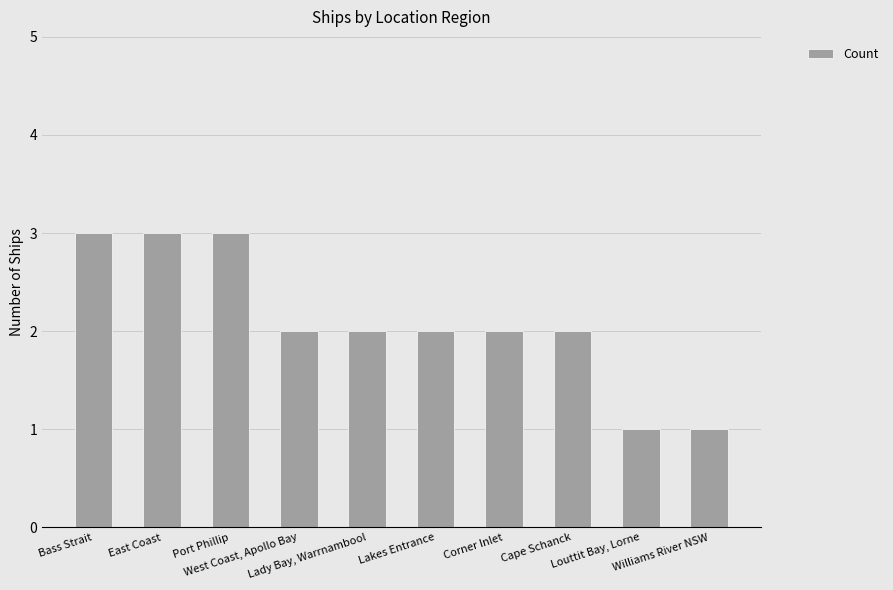

What is the sum of the values at Bass Strait and East Coast?

6